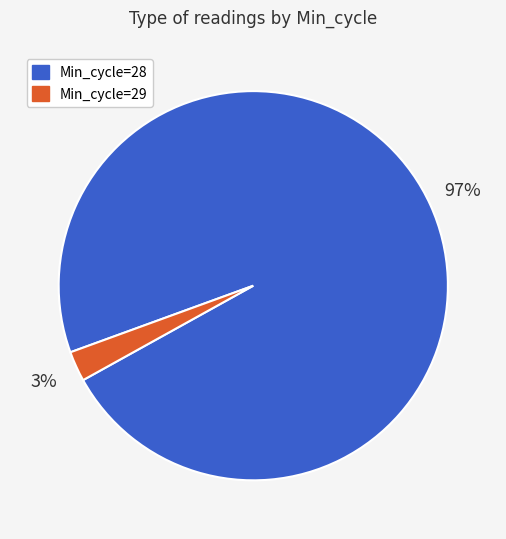

Does any single category account for the majority?

Yes